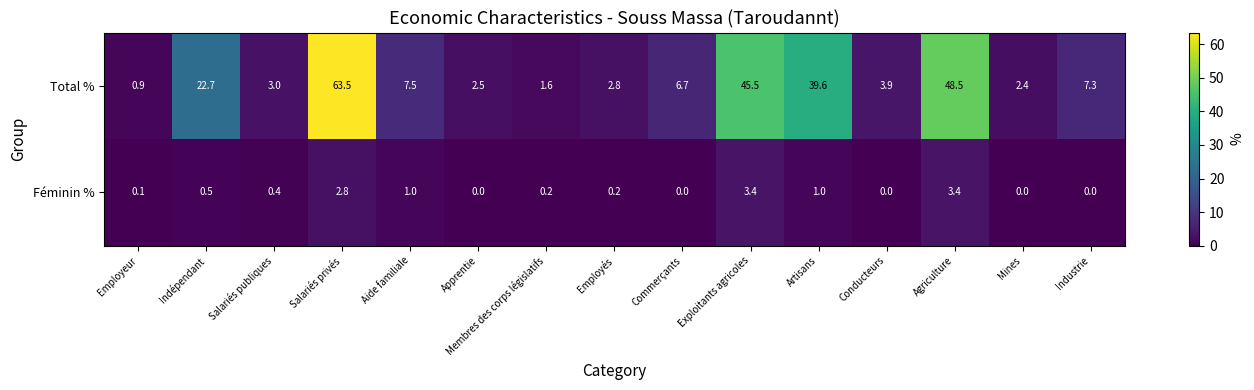

What is the approximate value of Féminin % at Exploitants agricoles?

3.4